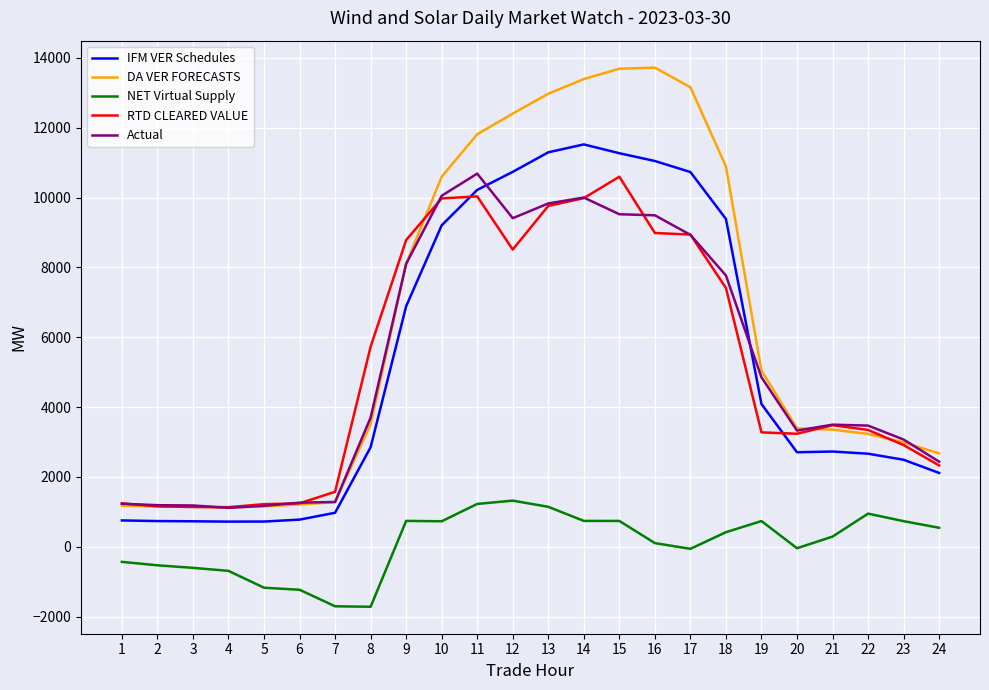

What is the total value across all series at 16?

43351.9